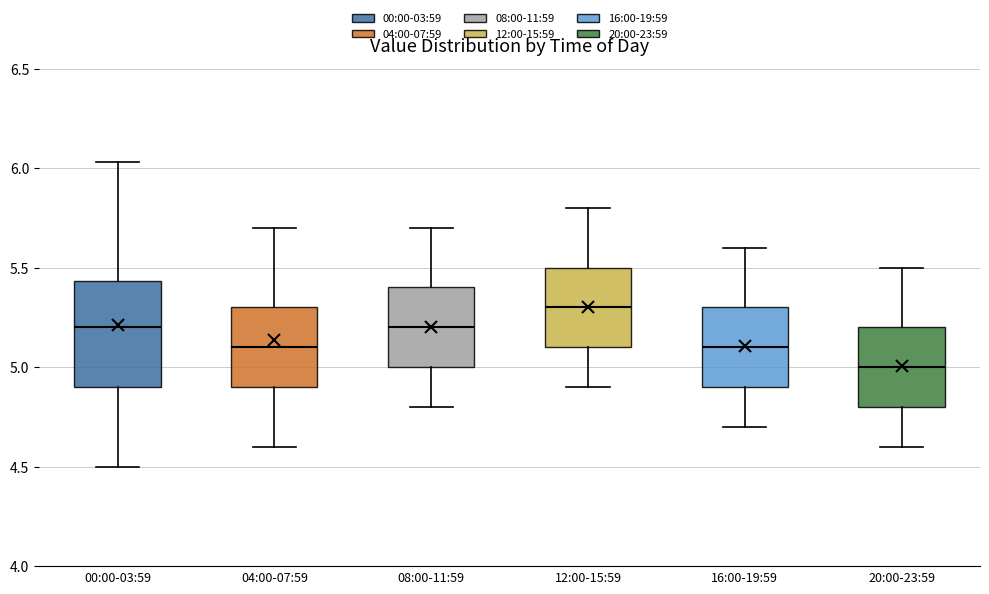

Comparing the boxes themselves (not the whiskers), which one is the tallest?

00:00-03:59